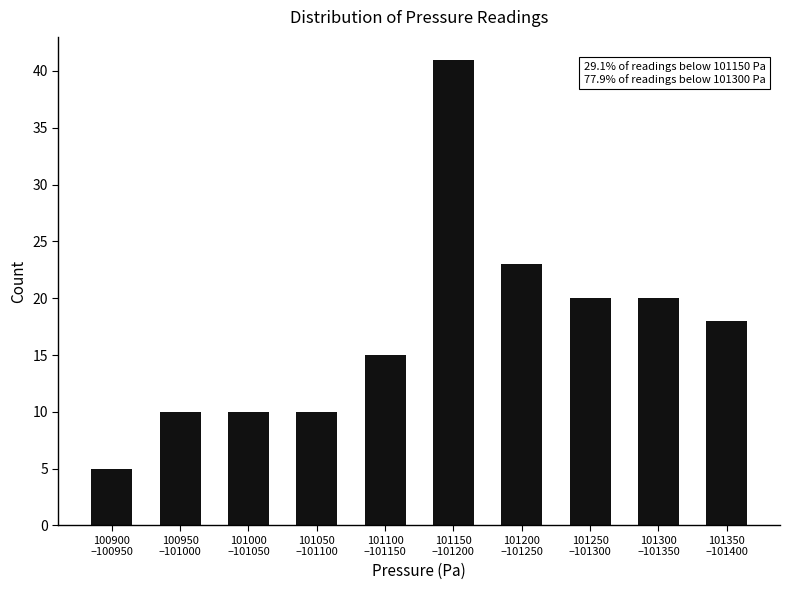

Reading right to left, what are all the values shown in this chart?

18	20	20	23	41	15	10	10	10	5